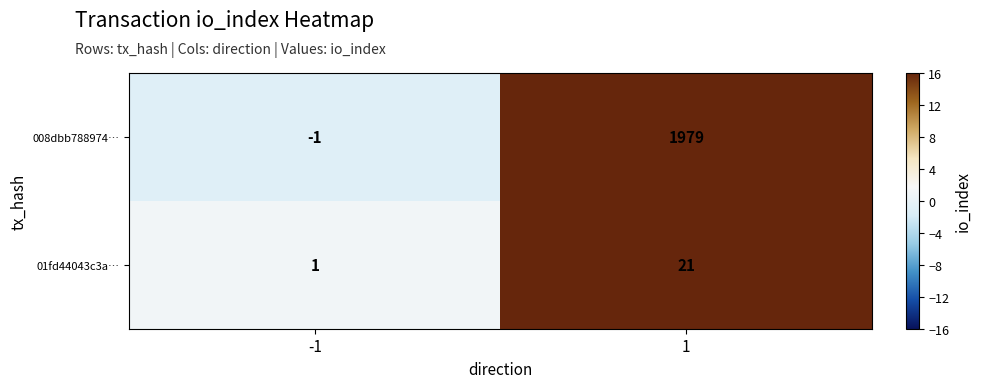

Which series has the largest total across all categories?

008dbb788974…